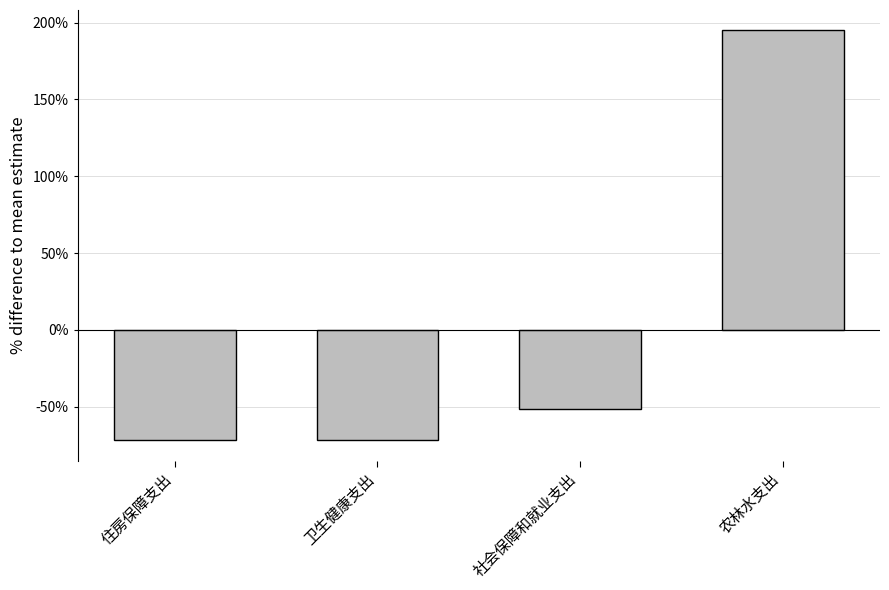

What is the label of the 4th bar from the right?

住房保障支出